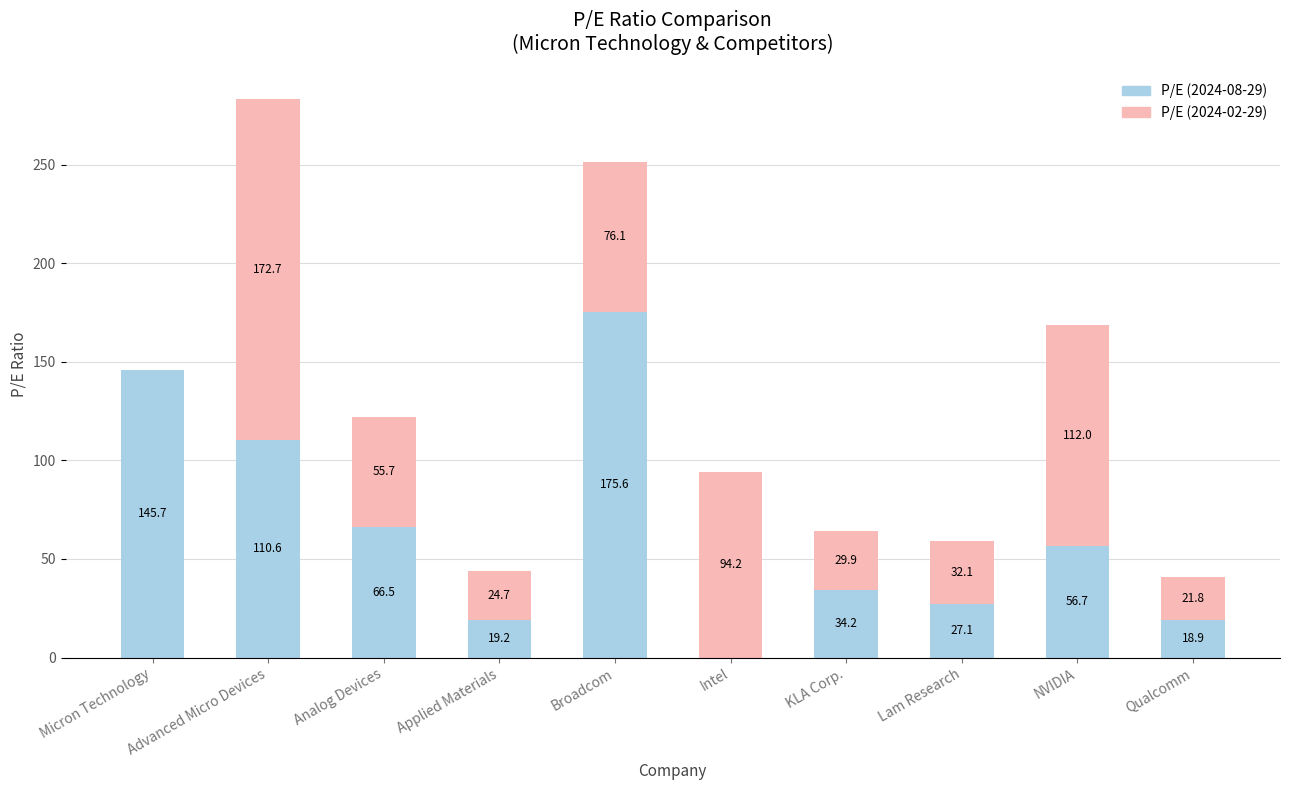

At which label is P/E (2024-08-29) closest to 87?

Analog Devices